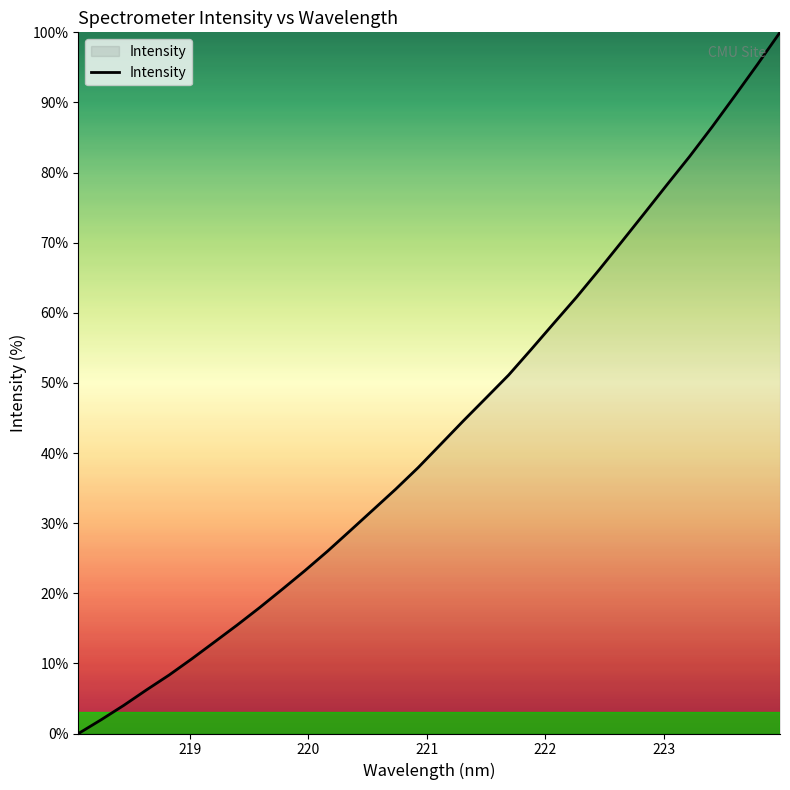

What is the difference between the maximum and minimum values?

100.0